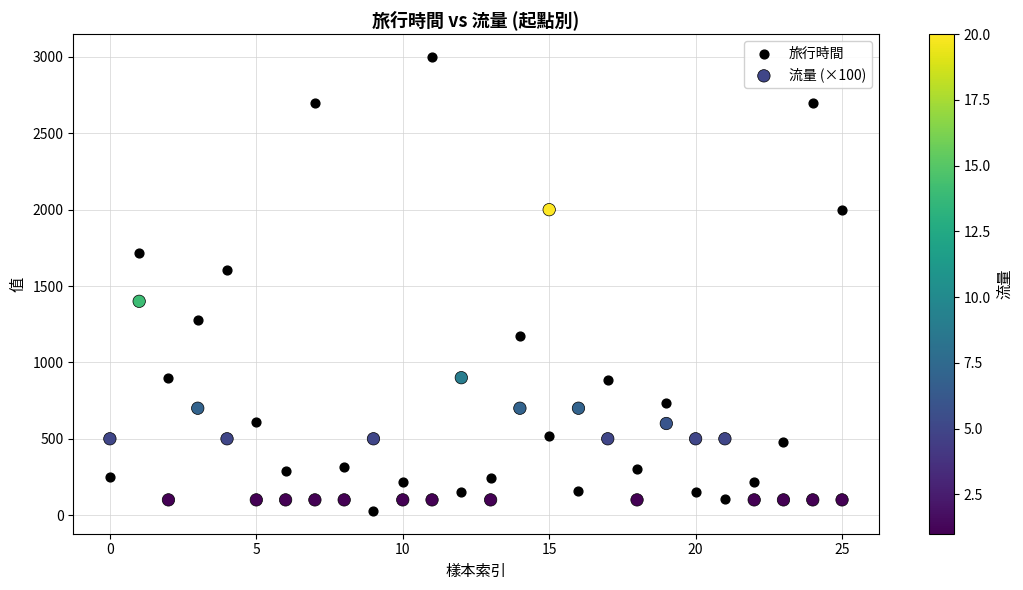

Which series has the widest spread of Y values?

旅行時間